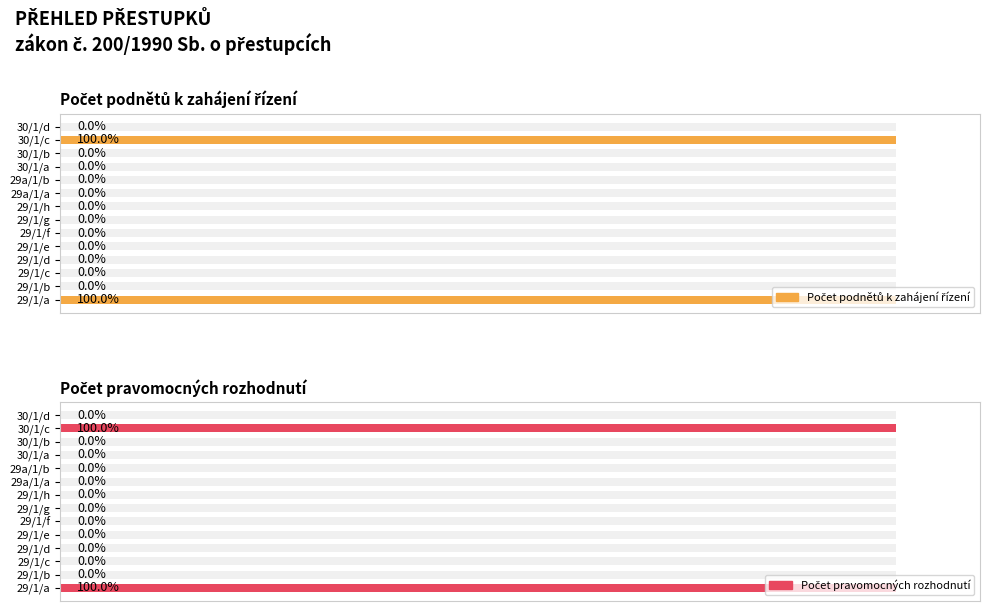

The value of Počet podnětů k zahájení řízení at 29/1/d is 0. True or false?

True